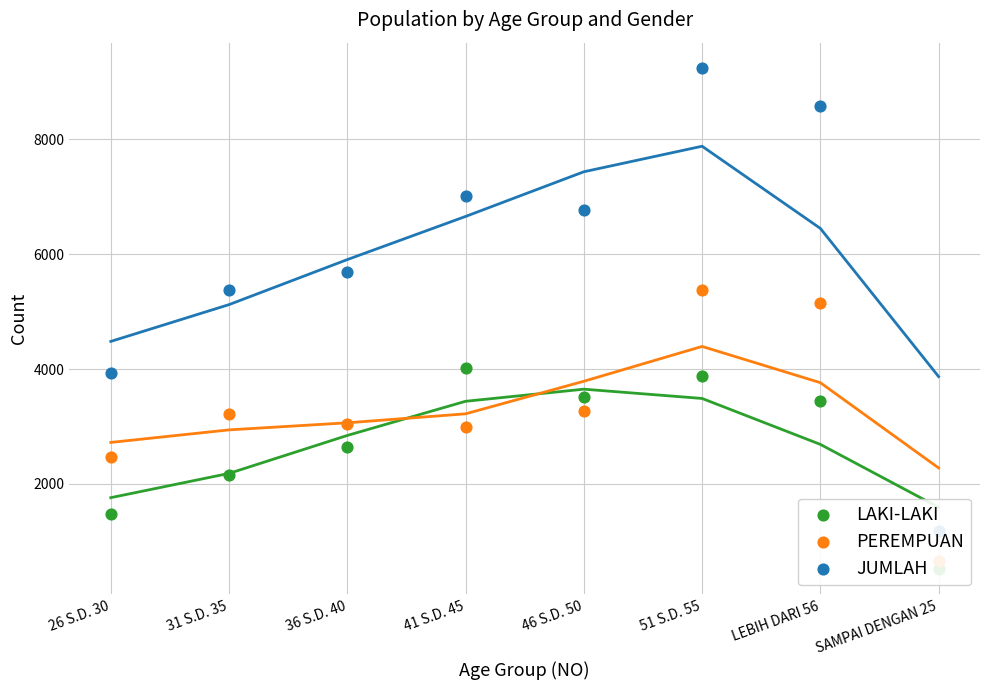

At which category is the sum across all series the highest?

51 S.D. 55